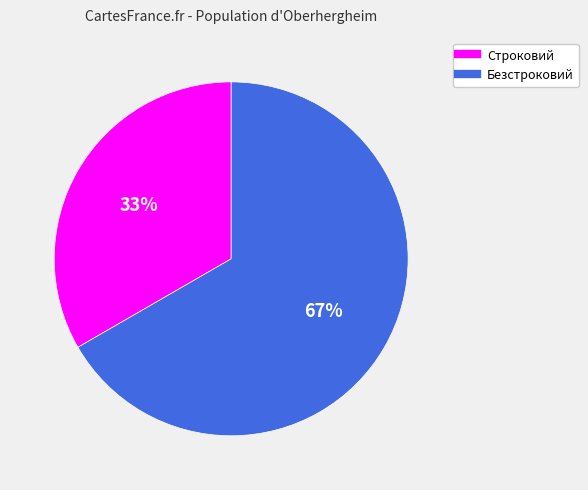

Is the sum of Строковий and Безстроковий greater than half?

Yes